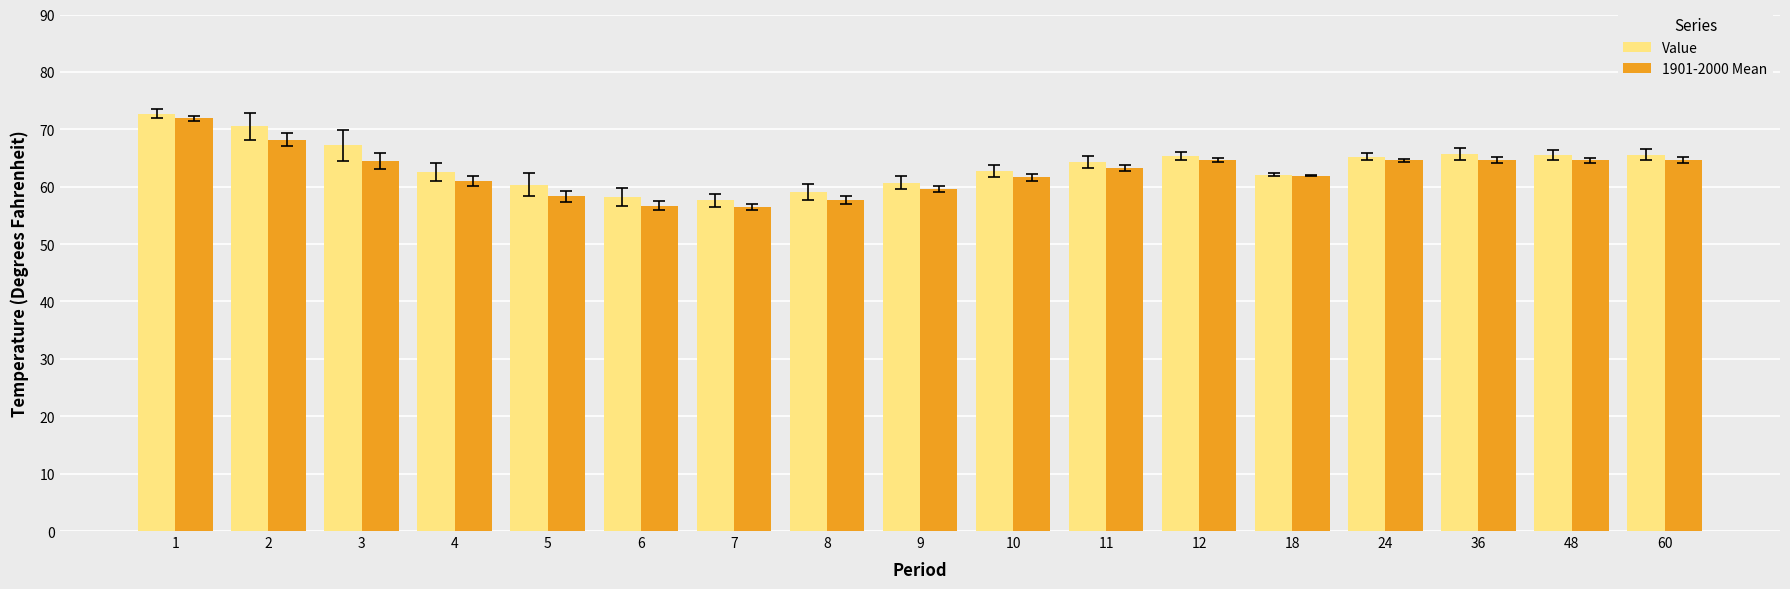

What are all the series names shown in the legend?

Value, 1901-2000 Mean